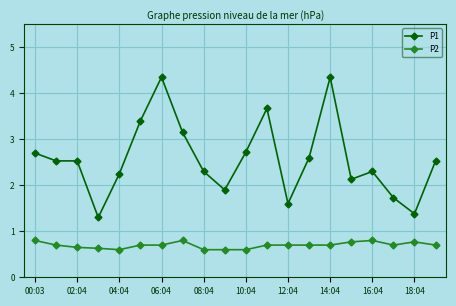

What is the minimum value for P2?

0.6